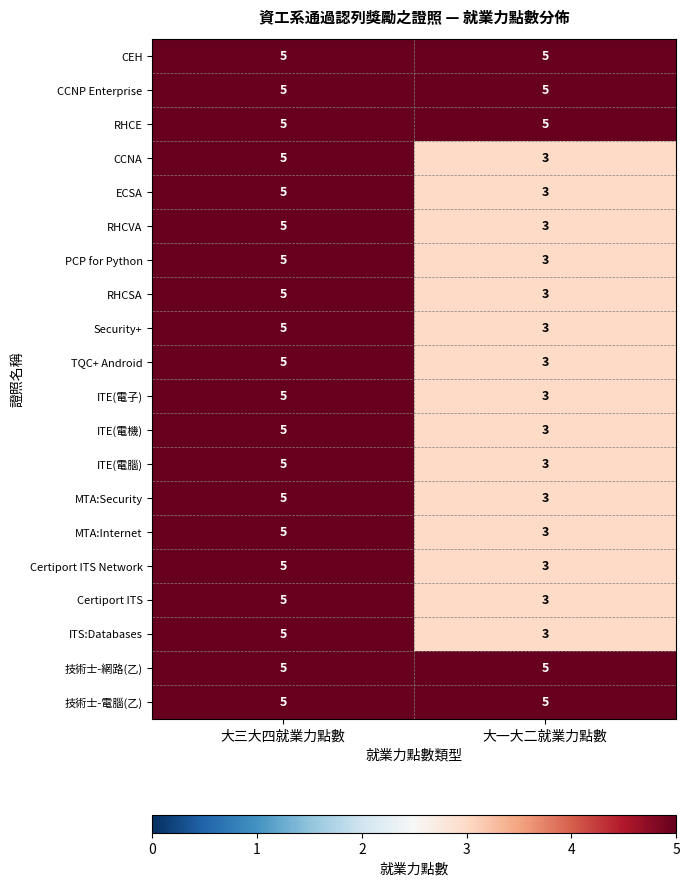

Is it true that Certiport ITS equals 5 at 大一大二就業力點數?

False